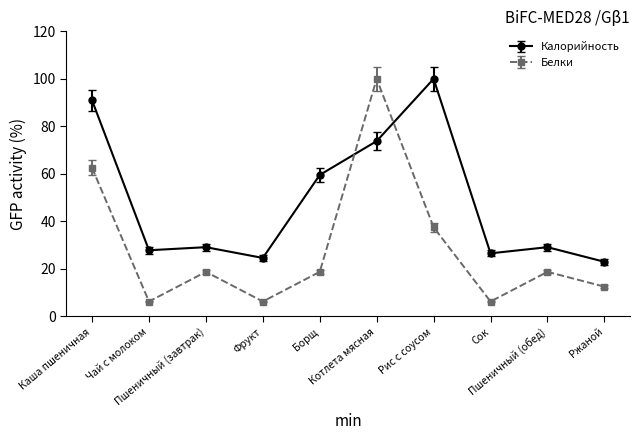

Is this an area chart (filled region under the line)?

No